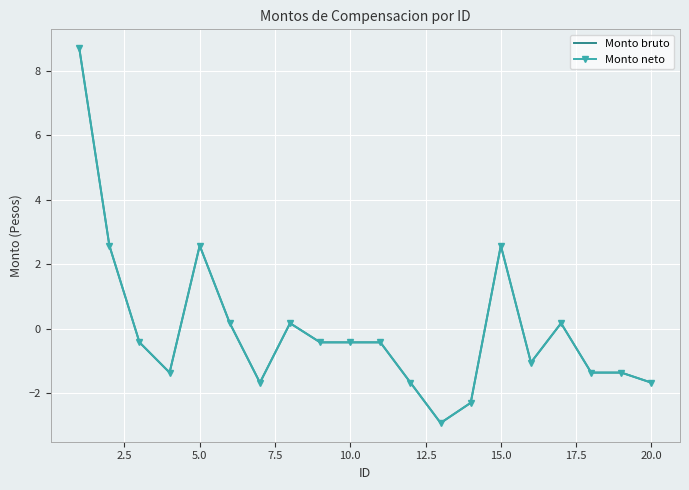

How many data points in Monto bruto are above 0?

7